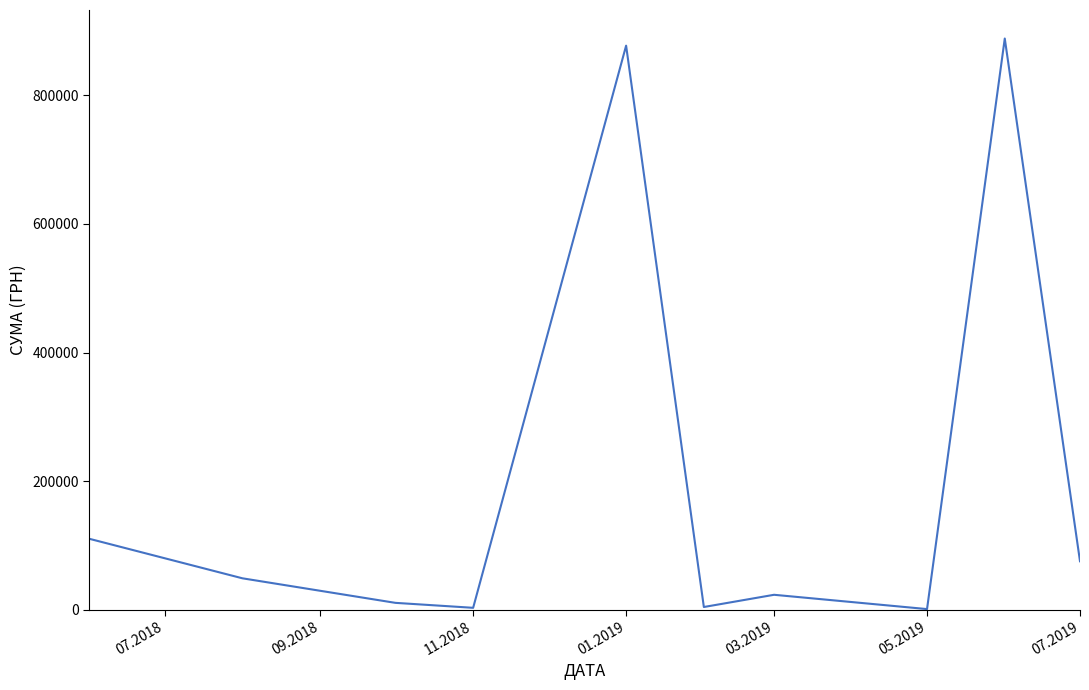

What is the difference between the maximum and minimum values?

887341.6